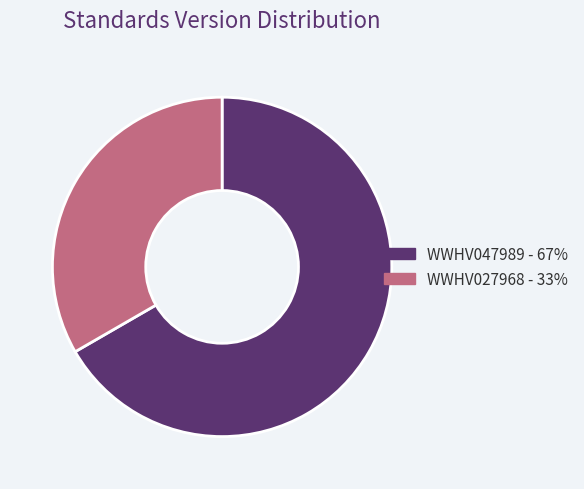

How many segments does this pie chart have?

2